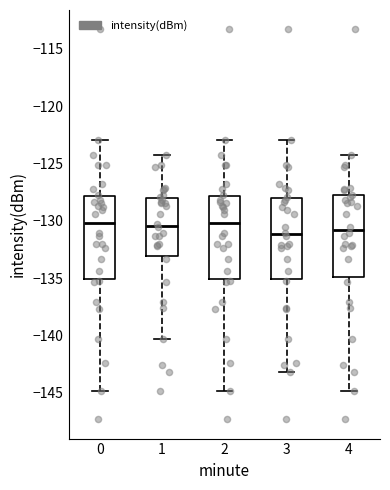

Reading left to right, transcribe this box plot: for each box, give where its median line is, the range the box spans, and where its two whiskers end, as read against the y-axis. The values are not printed on the chart, so give them approximately, as read against the axis.

0: median -130.0, box -135.0 to -128.0, whiskers -145.0 to -123.0
1: median -130.5, box -133.0 to -128.0, whiskers -140.5 to -124.5
2: median -130.0, box -135.0 to -128.0, whiskers -145.0 to -123.0
3: median -131.0, box -135.0 to -128.0, whiskers -143.0 to -123.0
4: median -131.0, box -135.0 to -128.0, whiskers -145.0 to -124.5